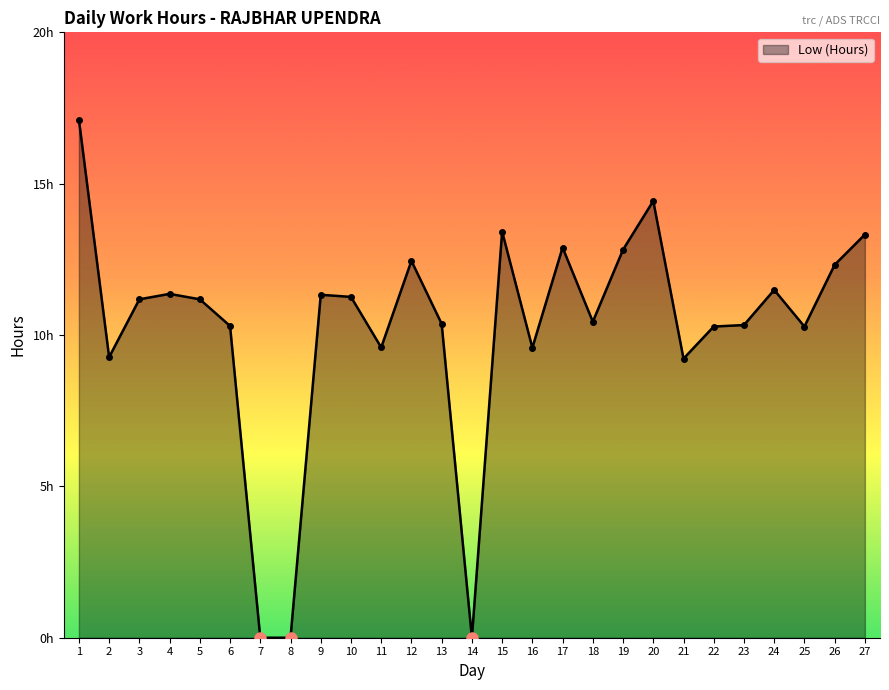

Does the chart display data point markers on the line(s)?

No